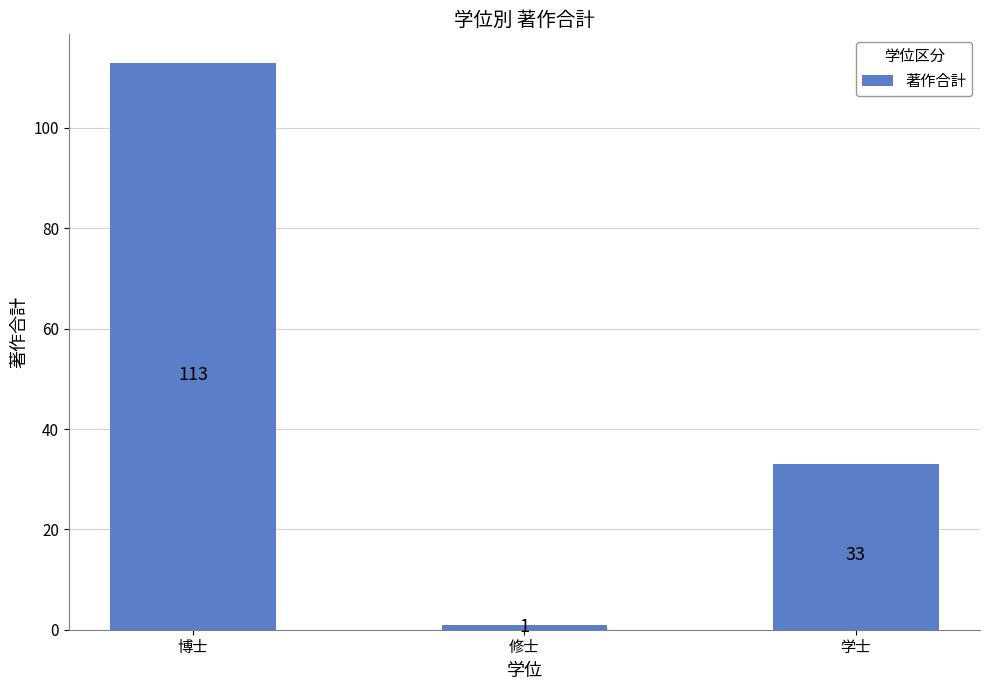

The chart shows a value of 49 at 博士. True or false?

False